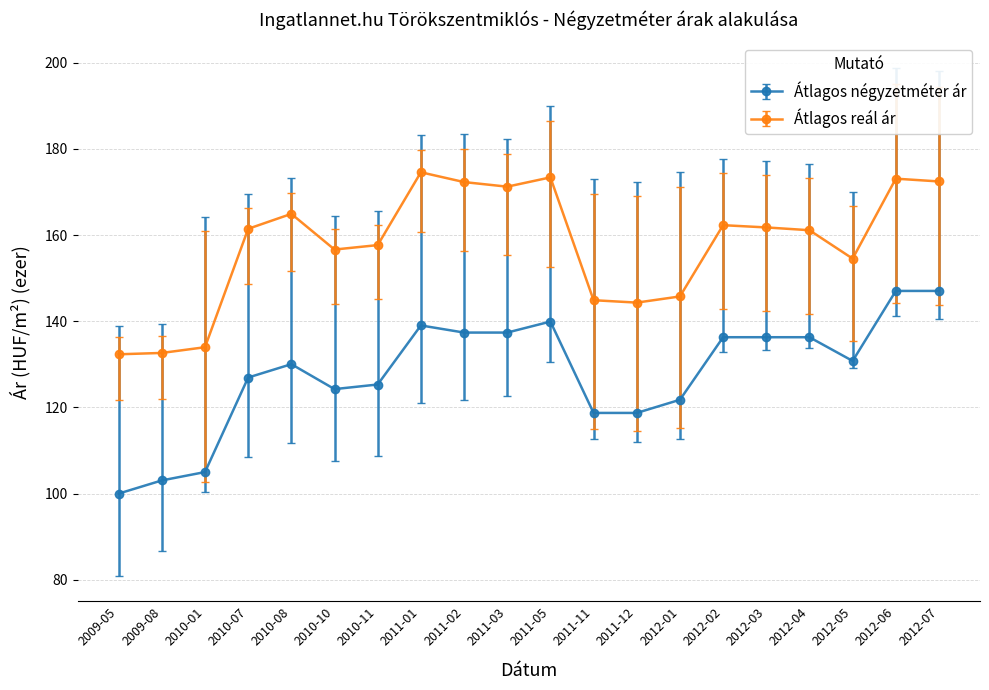

Rank the series by their maximum value, from highest to lowest.

Átlagos reál ár, Átlagos négyzetméter ár